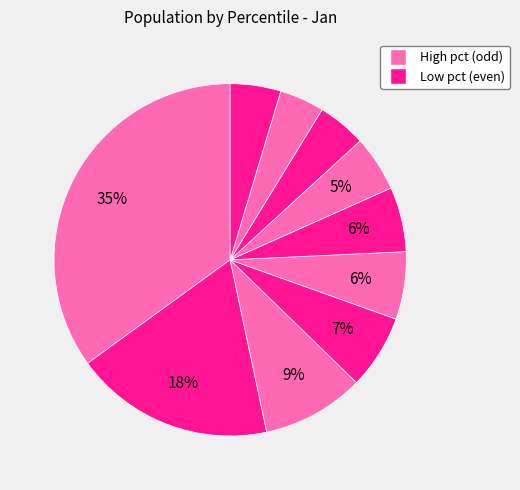

How many slices are in this pie chart?

10